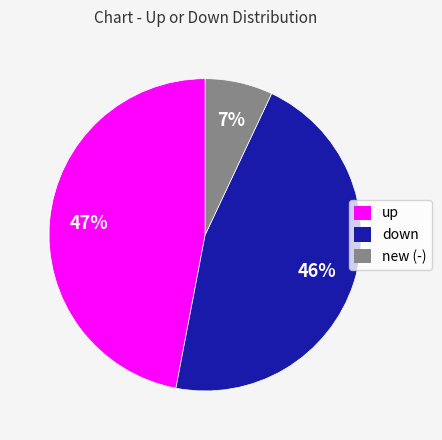

How many slices are in this pie chart?

3